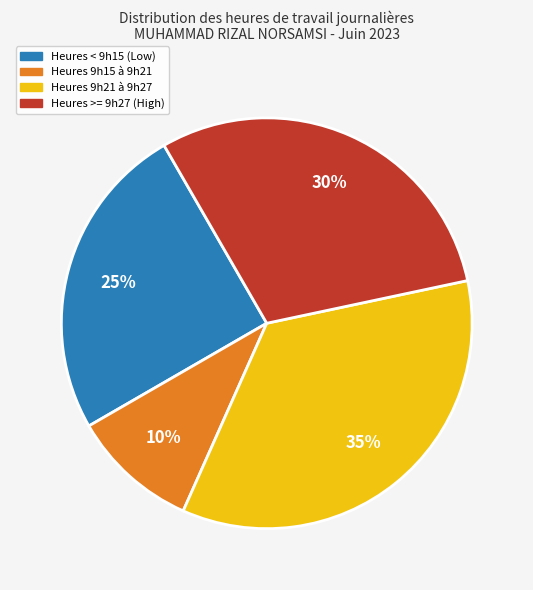

Does any single category account for the majority?

No